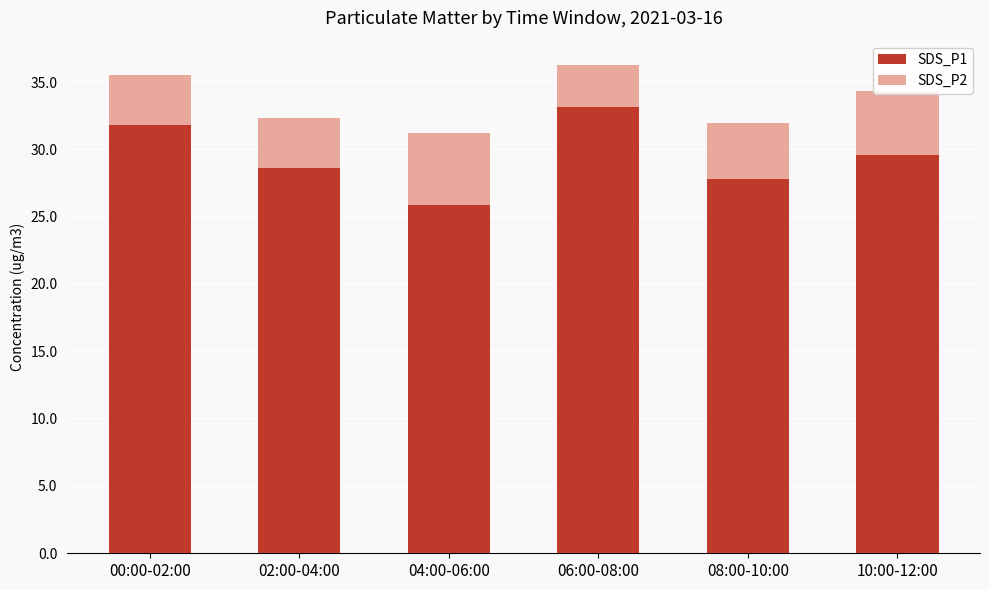

What is the total value across all series at 02:00-04:00?

32.4